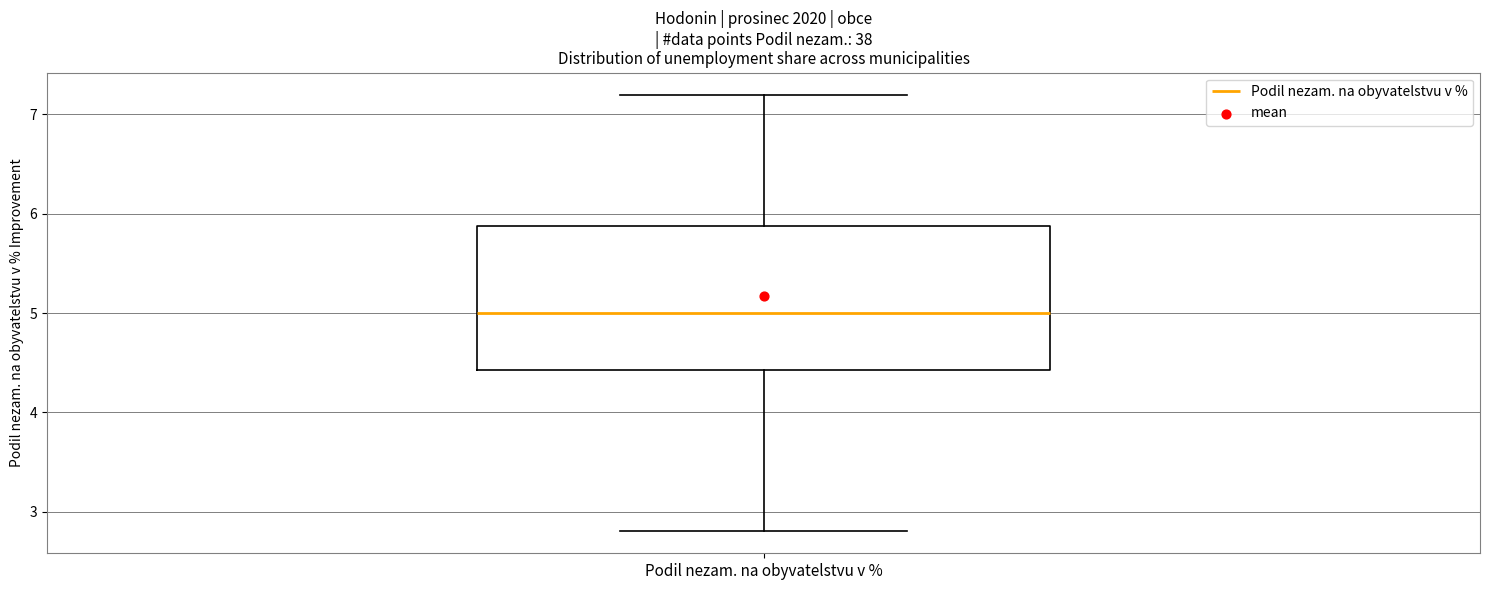

Transcribe this box plot: give where the median line is, the range the box spans, and where the two whiskers end, as read against the y-axis. The values are not printed on the chart, so give them approximately, as read against the axis.

median 5.0, box 4.4 to 5.9, whiskers 2.8 to 7.2